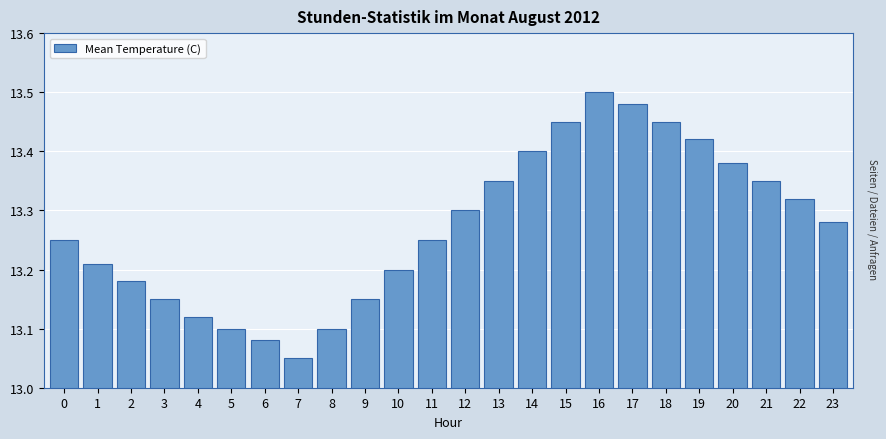

The chart shows a value of 20.8 at 15. True or false?

False